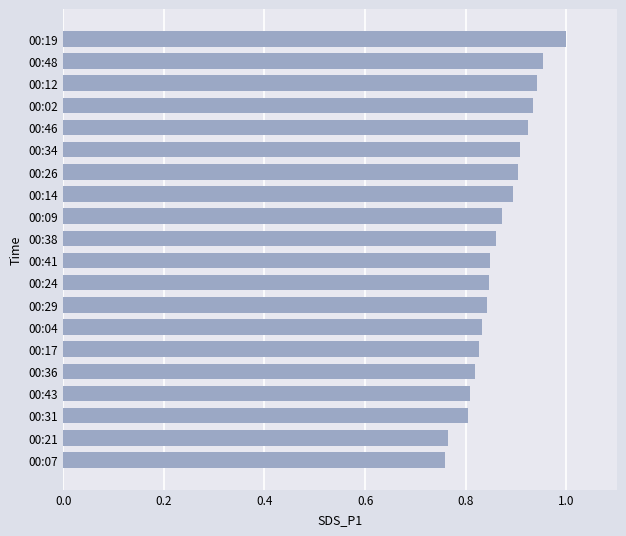

Count the values in the range 0 to 1.

20